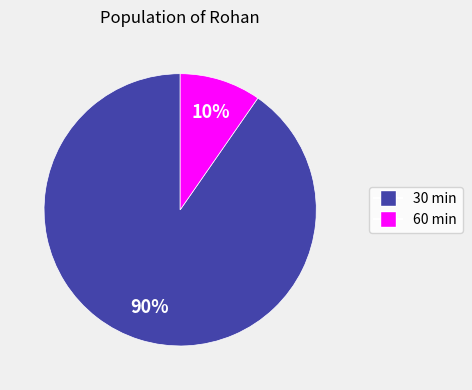

True or false: 60 min accounts for 10% of the total.

True